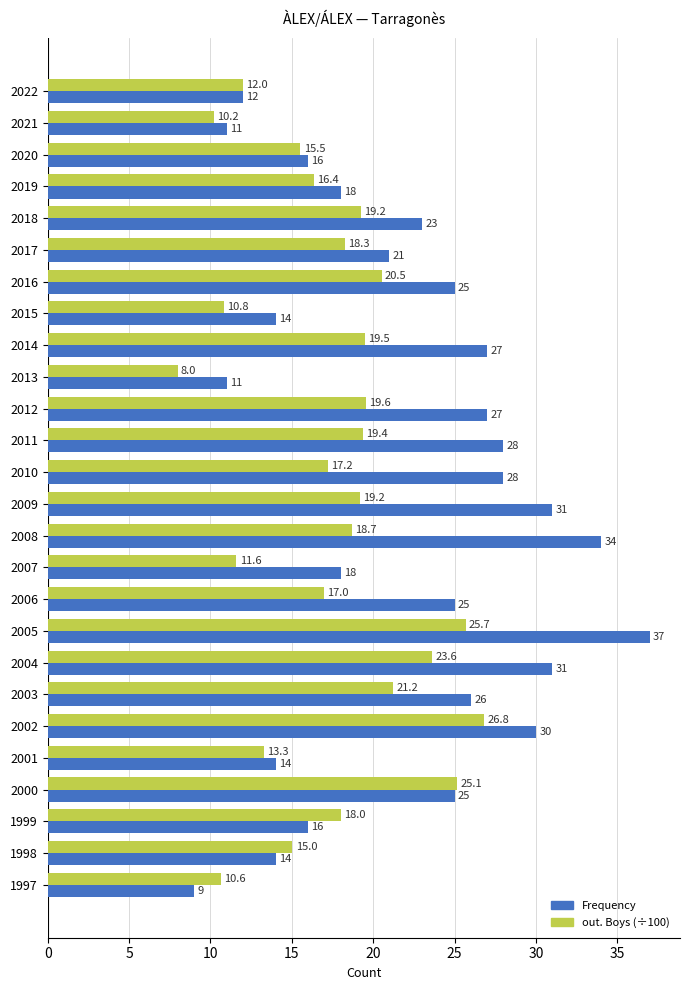

Which series changed the most between 2021 and 2004?

Frequency